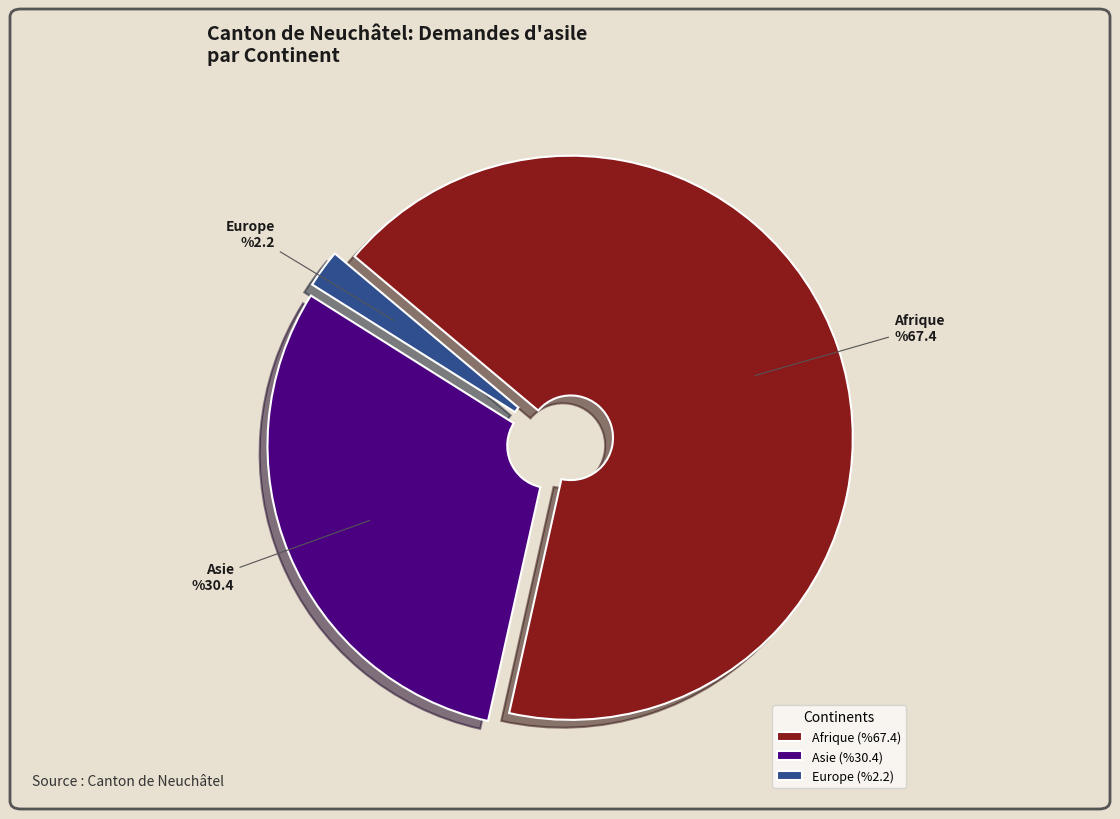

Does Afrique account for over 50% of the chart?

Yes